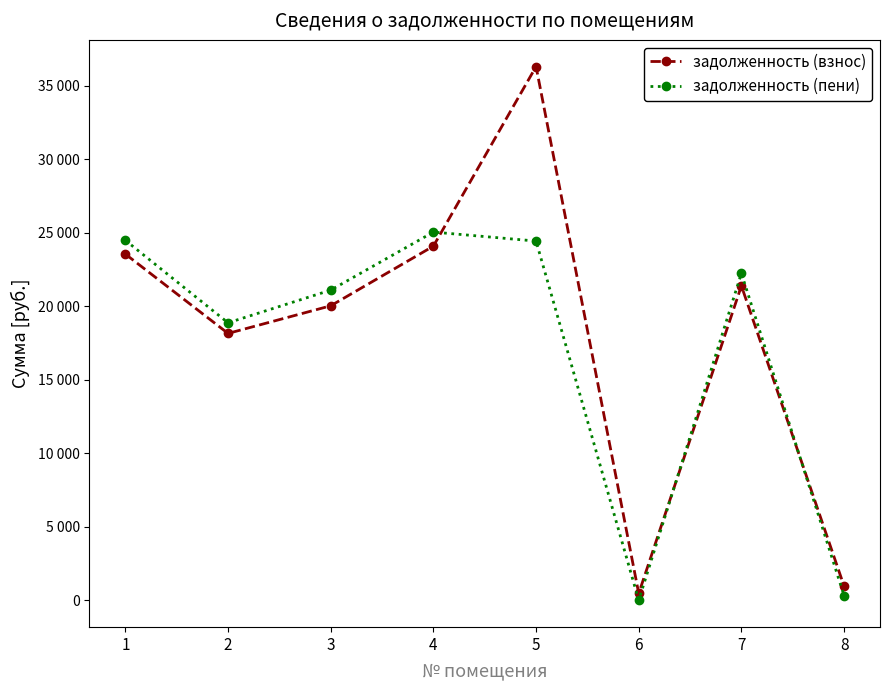

List the series in order of their peak value, lowest first.

задолженность (пени), задолженность (взнос)